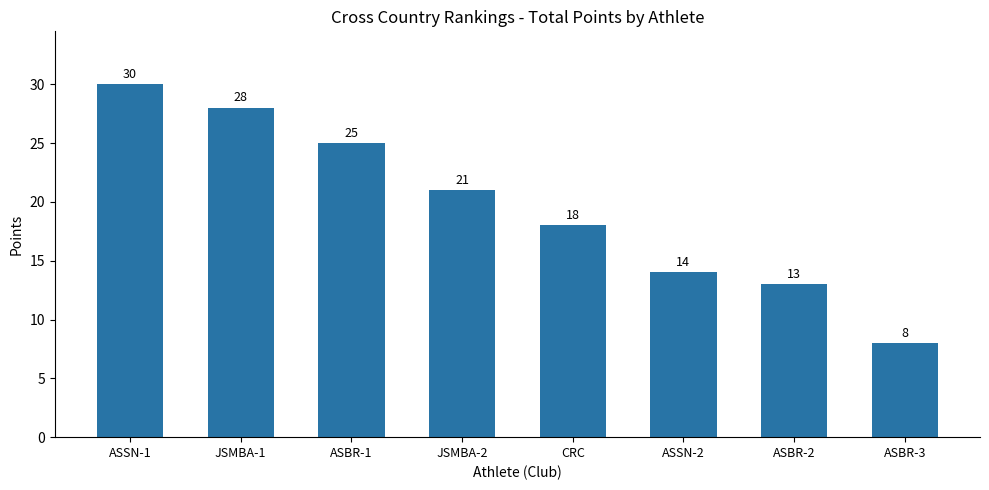

List the labels in order of value, largest first.

ASSN-1, JSMBA-1, ASBR-1, JSMBA-2, CRC, ASSN-2, ASBR-2, ASBR-3